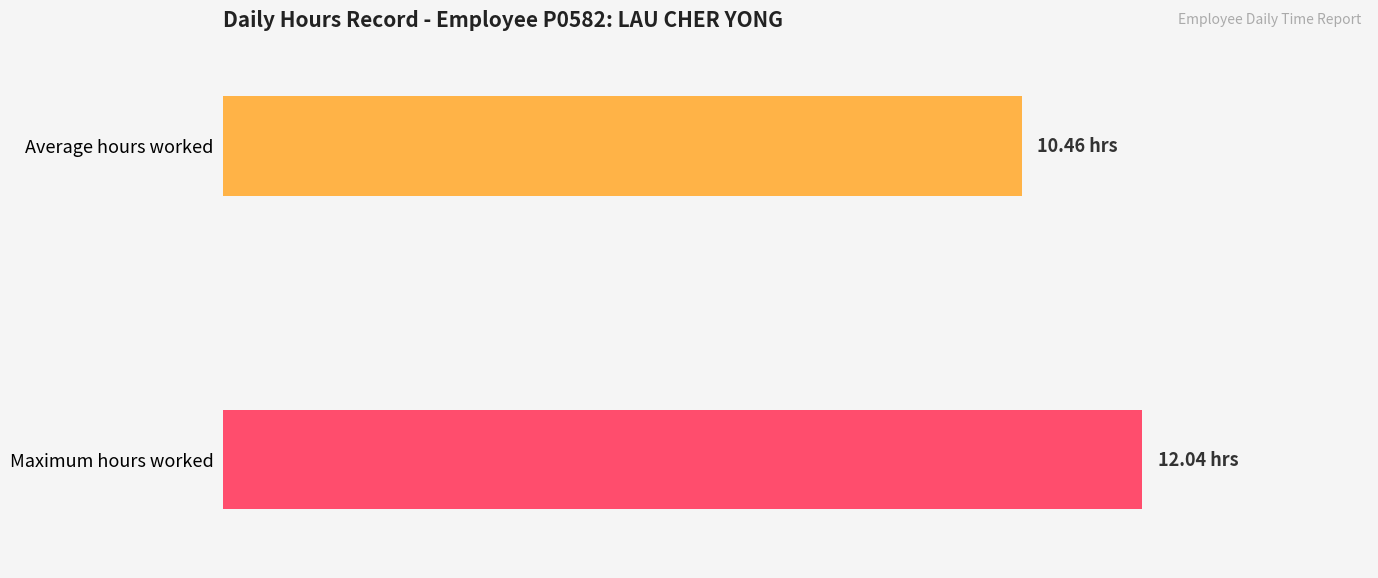

The value at 9-Wed is 3.1. True or false?

False